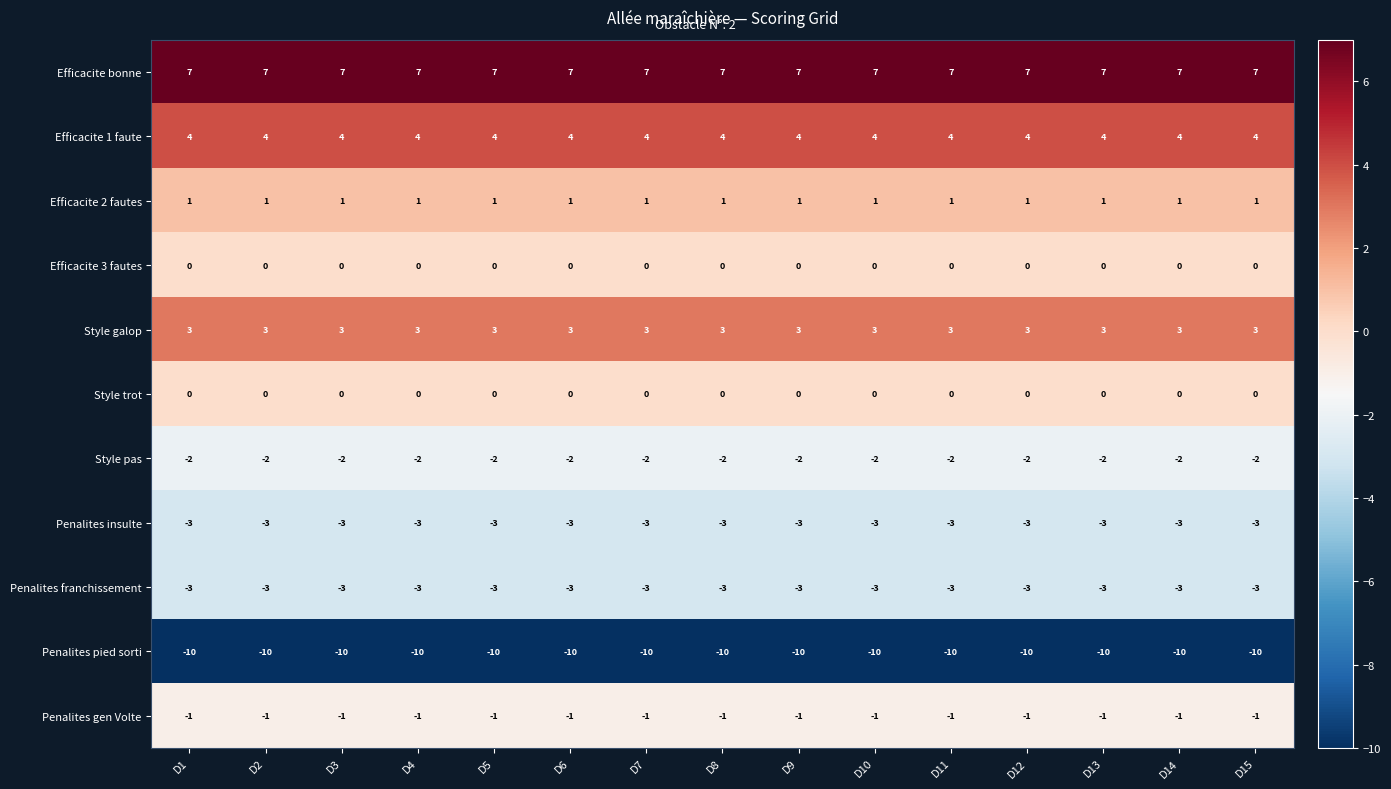

What is the greatest value displayed?

7